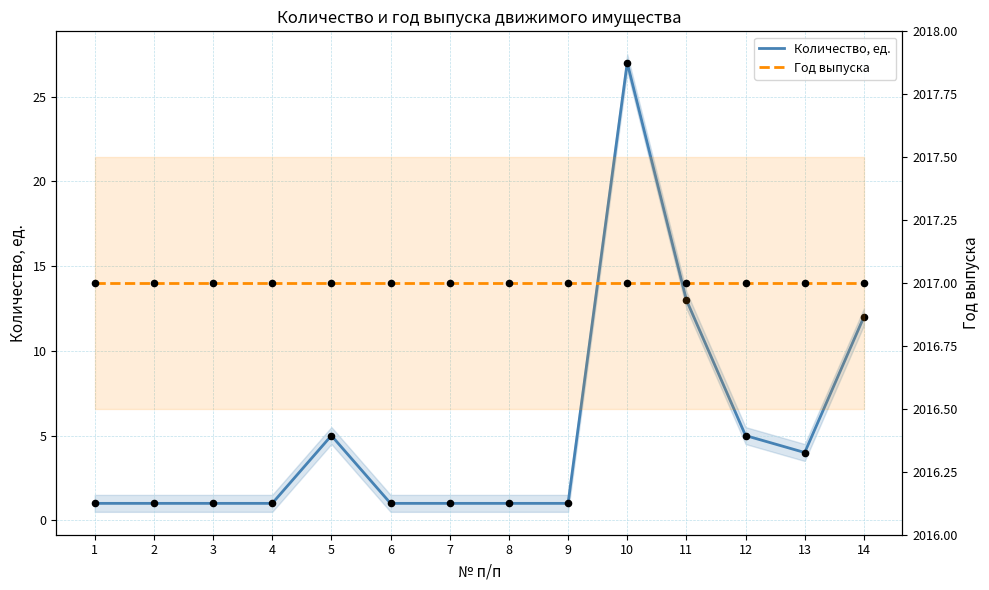

At how many categories does at least one series exceed 42?

14